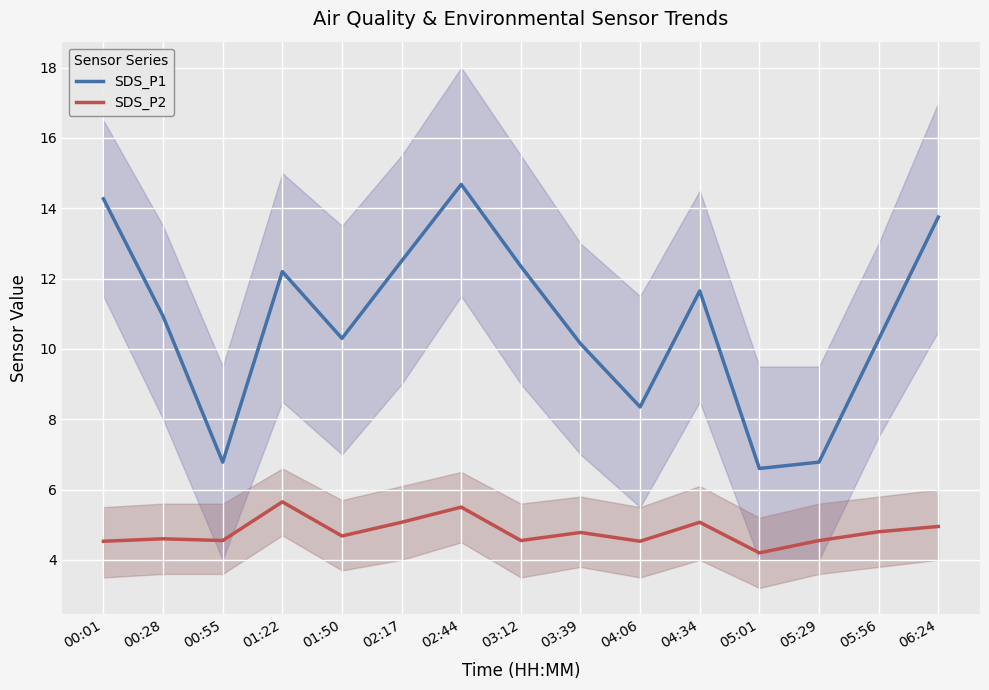

How many categories are shown in the chart?

15